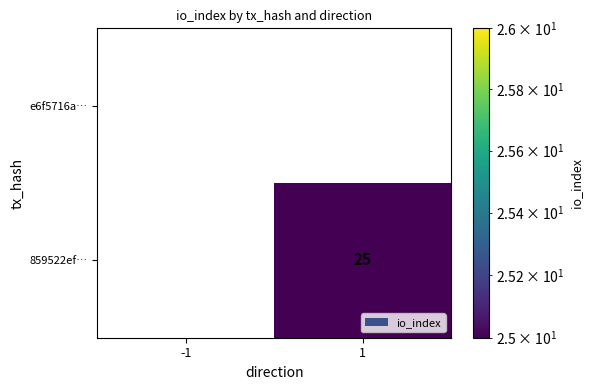

Which series has the largest total across all categories?

859522ef…